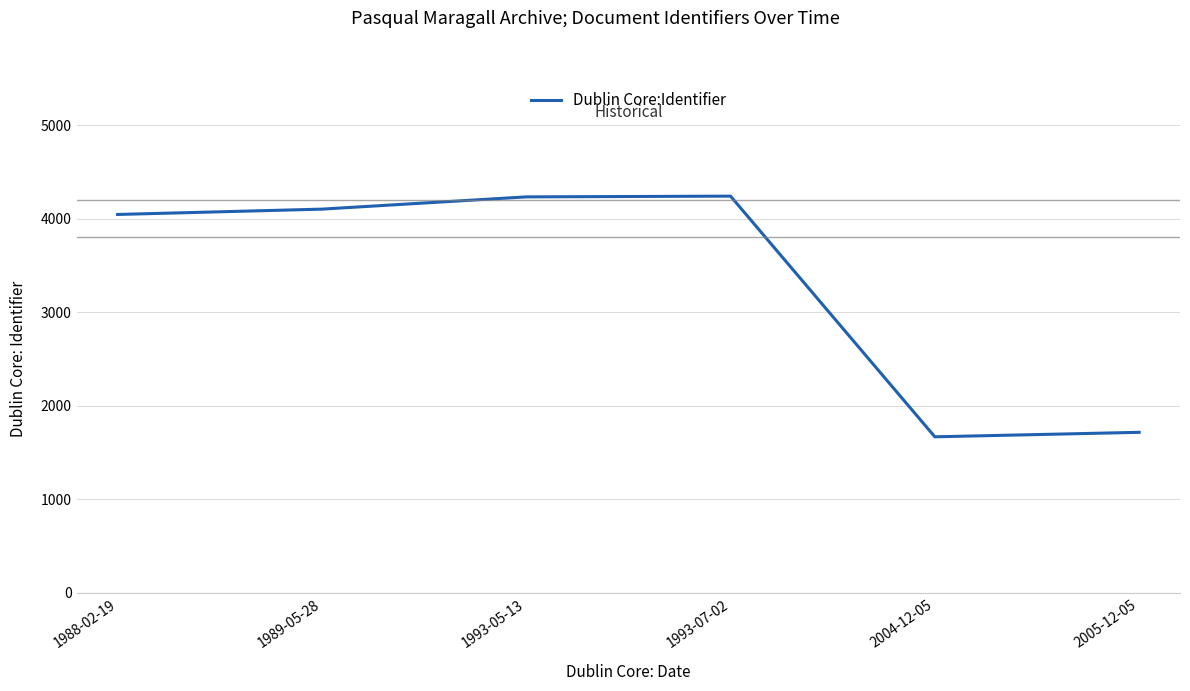

The value at 1989-05-28 is 6812. True or false?

False